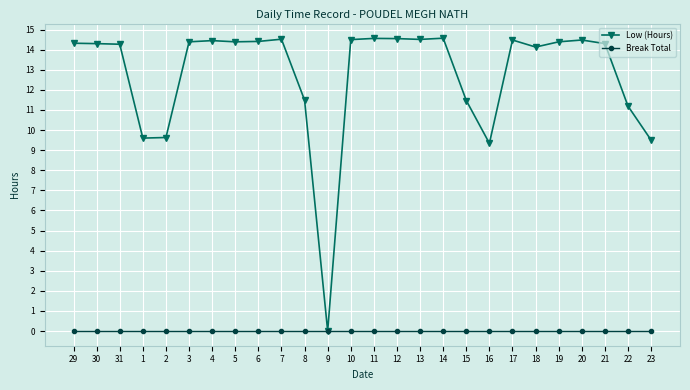

At 12, list the series in order from smallest to largest.

Break Total, Low (Hours)